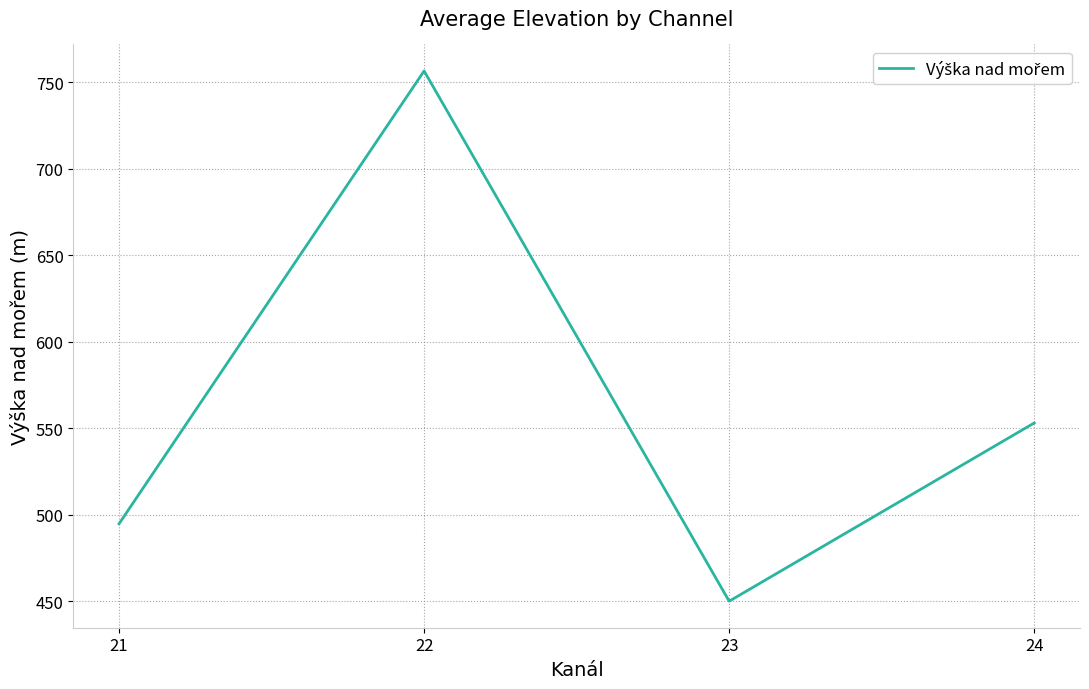

The value at 22 is 756.6. True or false?

True